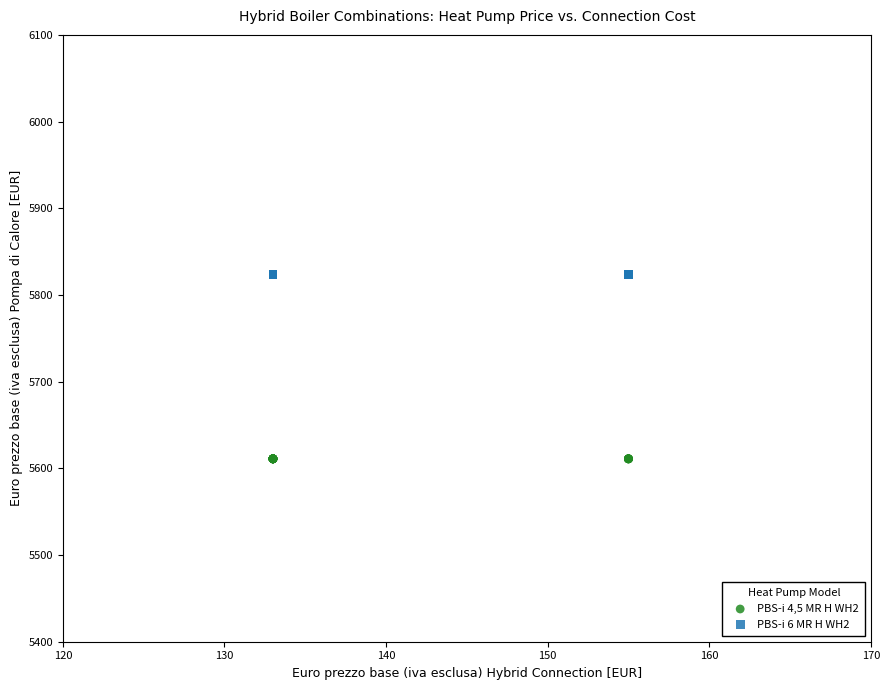

Which series contains the highest Y value?

PBS-i 6 MR H WH2